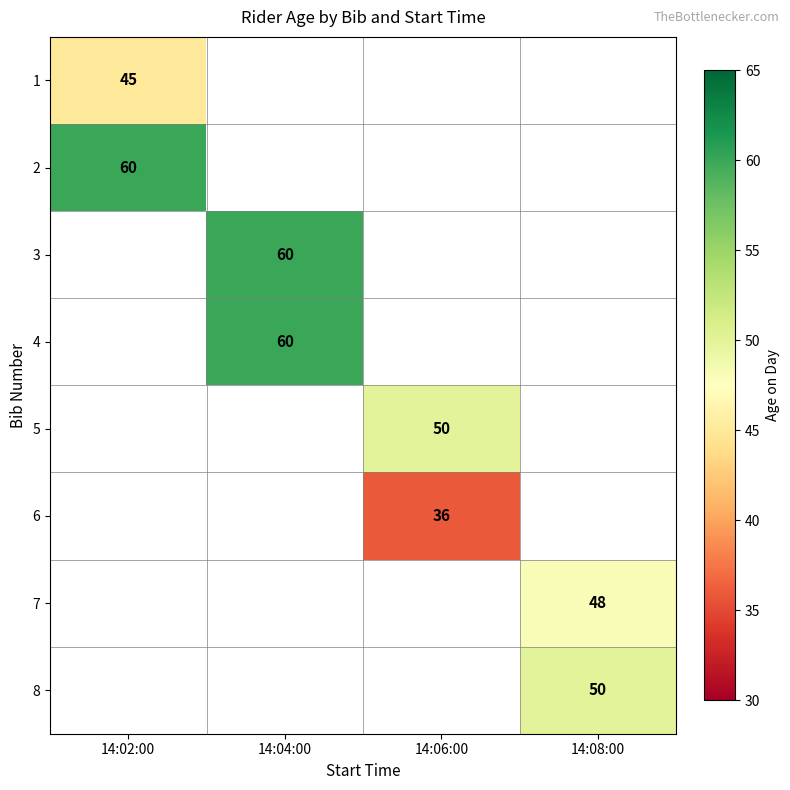

The 8 series shows 17 at 14:08:00. True or false?

False